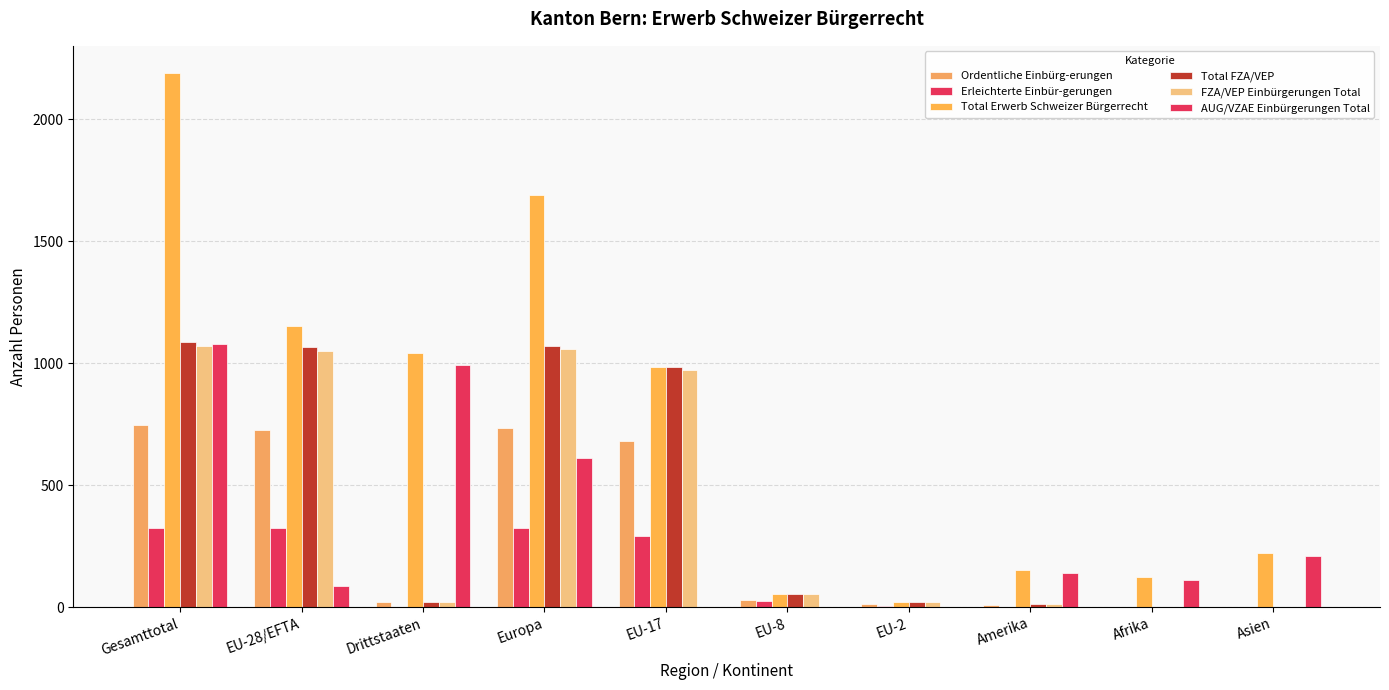

What is the spread (max minus min) of values at Gesamttotal?

1867